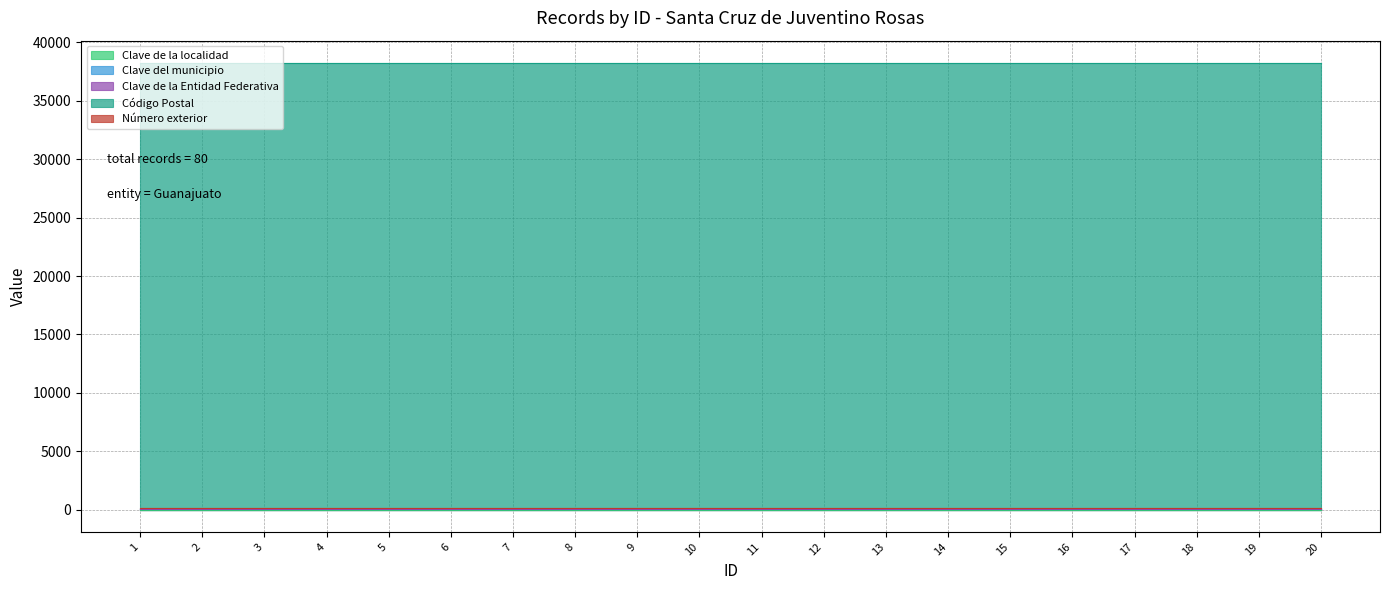

What is the value of the Clave de la Entidad Federativa point at the 8th from the left?

11